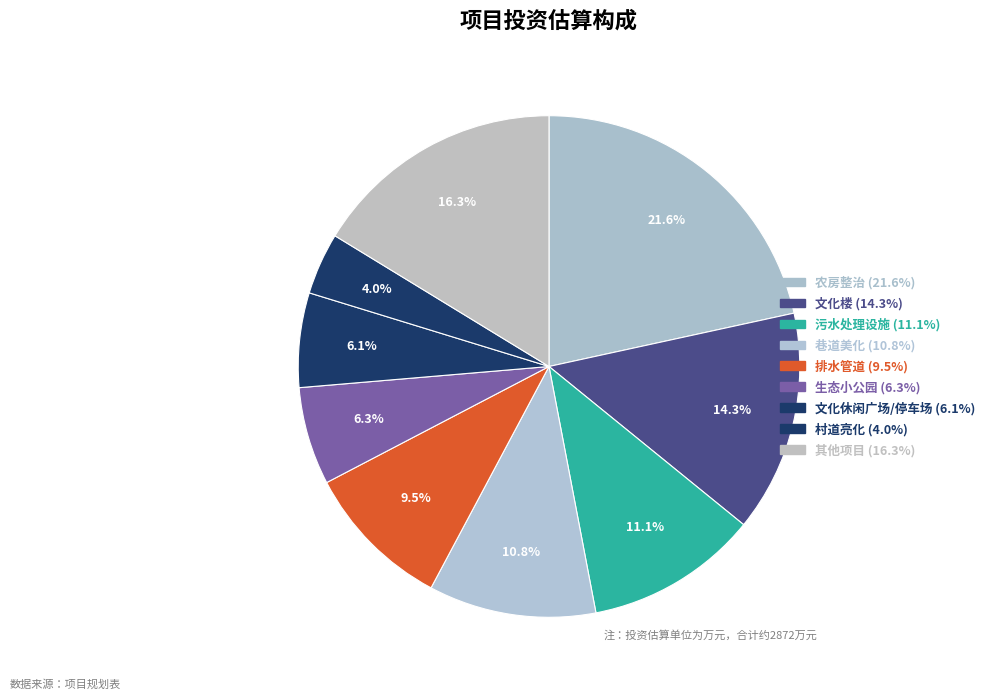

How many segments does this pie chart have?

9